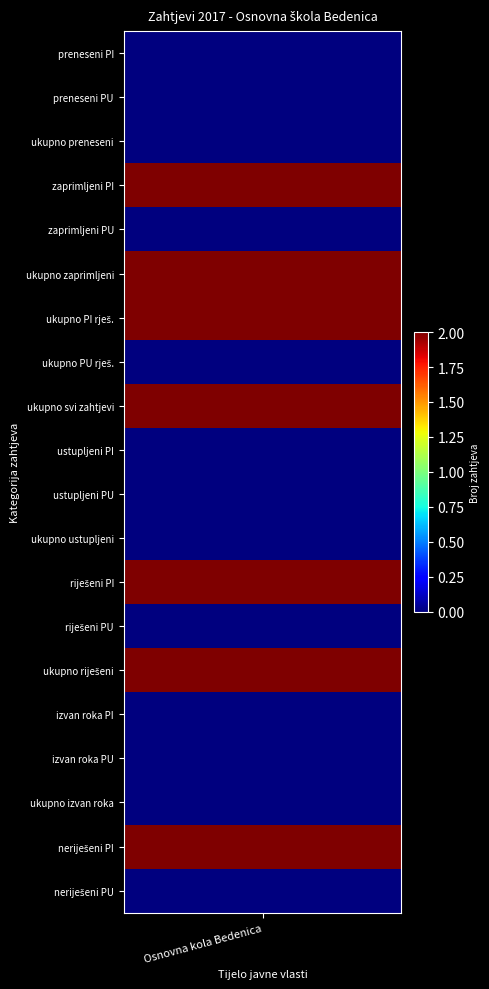

True or false: the data shows 0 at 1.

True